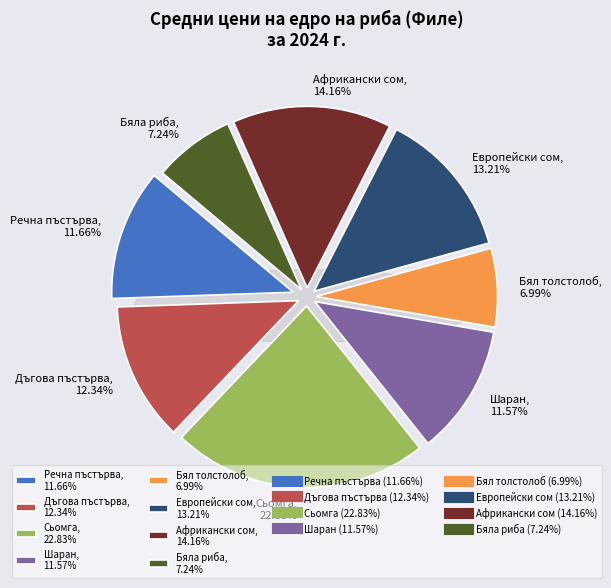

To the nearest percent, what percentage of the pie is Бяла риба?

7%